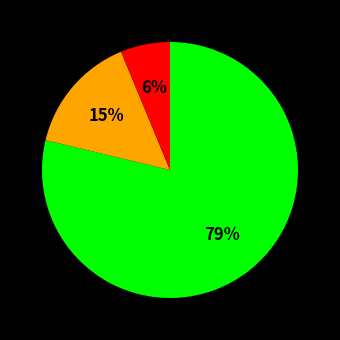

To the nearest percent, what is the average slice percentage?

33%